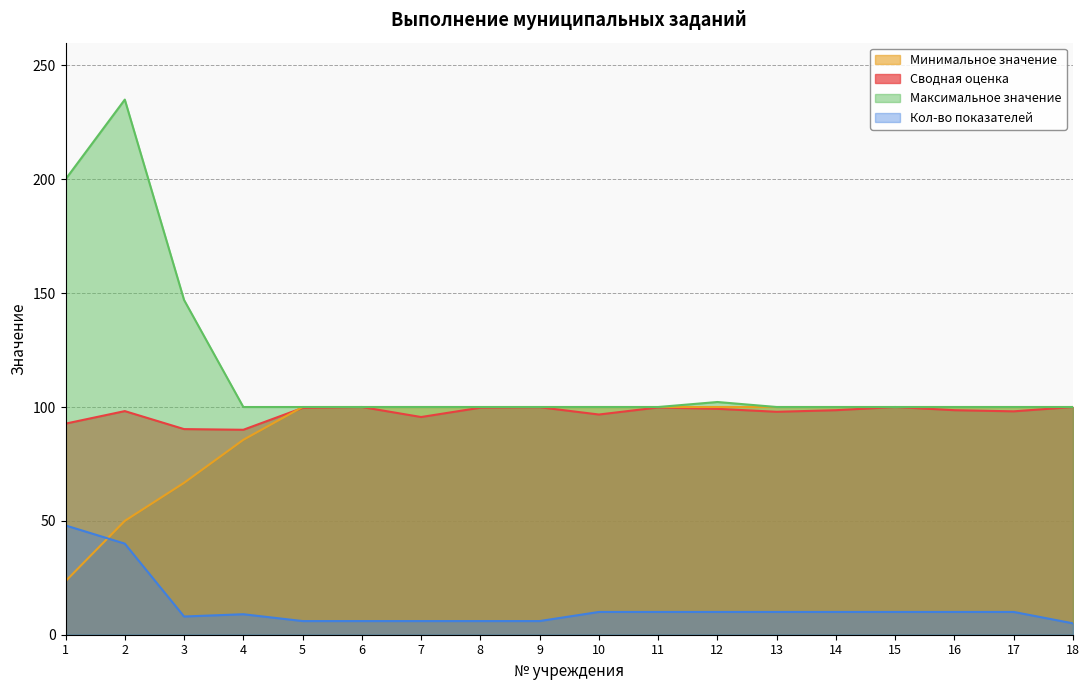

Reading right to left, what are all the values shown in this chart?

Сводная оценка: 18=100.0	17=98.1	16=98.6	15=100.0	14=98.6	13=97.9	12=99.2	11=99.8	10=96.7	9=99.9	8=99.7	7=95.6	6=100.0	5=99.6	4=90.0	3=90.3	2=98.2	1=92.7
Максимальное значение: 18=100.0	17=100.0	16=100.0	15=100.0	14=100.0	13=100.0	12=102.2	11=100.0	10=100.0	9=100.0	8=100.0	7=100.0	6=100.0	5=100.0	4=100.0	3=147.0	2=235.0	1=200.0
Минимальное значение: 18=100.0	17=100.0	16=100.0	15=100.0	14=100.0	13=100.0	12=100.0	11=100.0	10=100.0	9=100.0	8=100.0	7=100.0	6=100.0	5=100.0	4=85.6	3=66.7	2=50.0	1=23.5
Кол-во показателей: 18=5.0	17=10.0	16=10.0	15=10.0	14=10.0	13=10.0	12=10.0	11=10.0	10=10.0	9=6.0	8=6.0	7=6.0	6=6.0	5=6.0	4=9.0	3=8.0	2=40.0	1=48.0